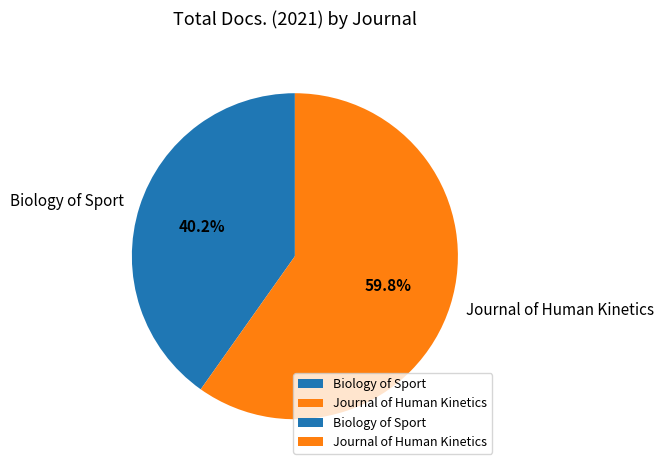

Does Journal of Human Kinetics represent more than half of the total?

Yes